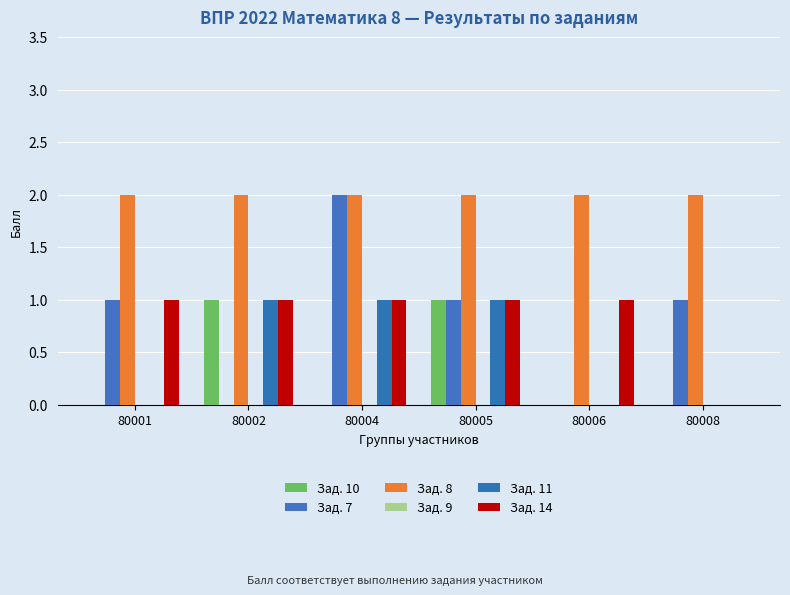

How many series are shown in this chart?

5